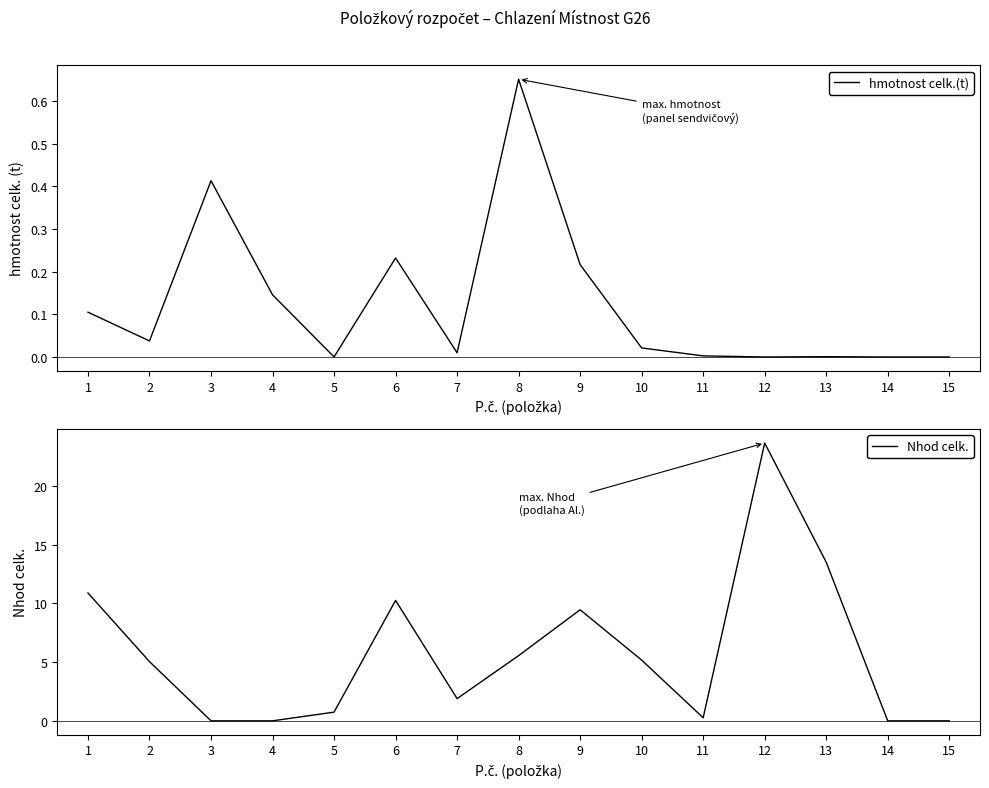

Is it true that Nhod celk. equals 20.4 at 13?

False